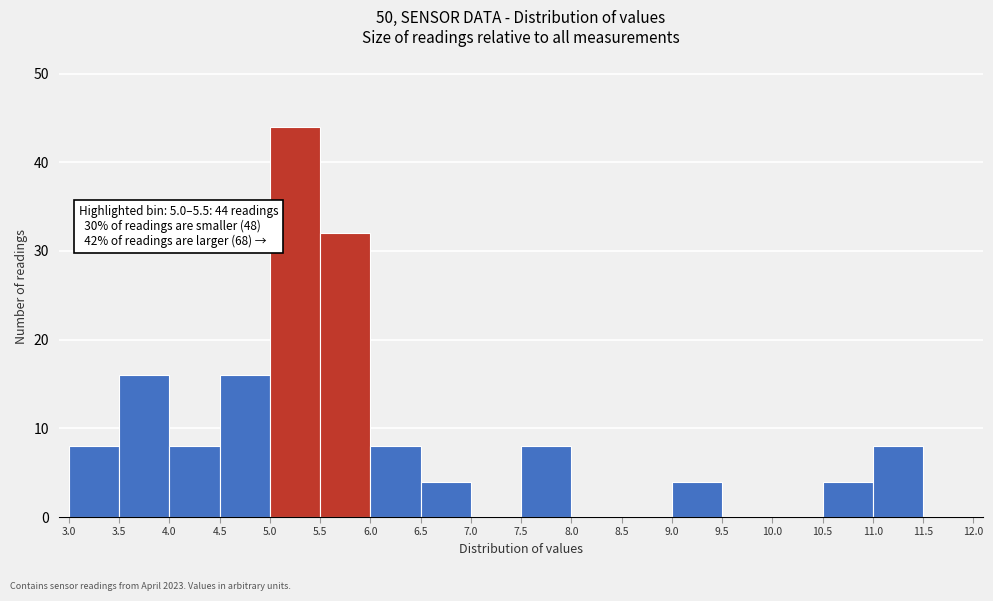

Which range on the x-axis has the tallest bar?

5.0 to 5.5